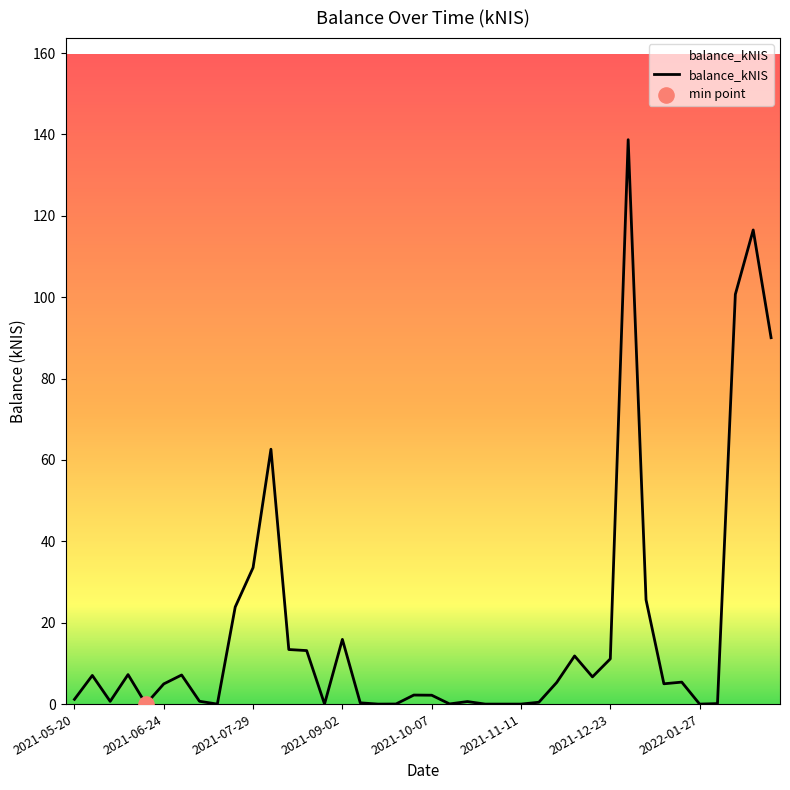

What is the maximum value shown in the chart?

138.7